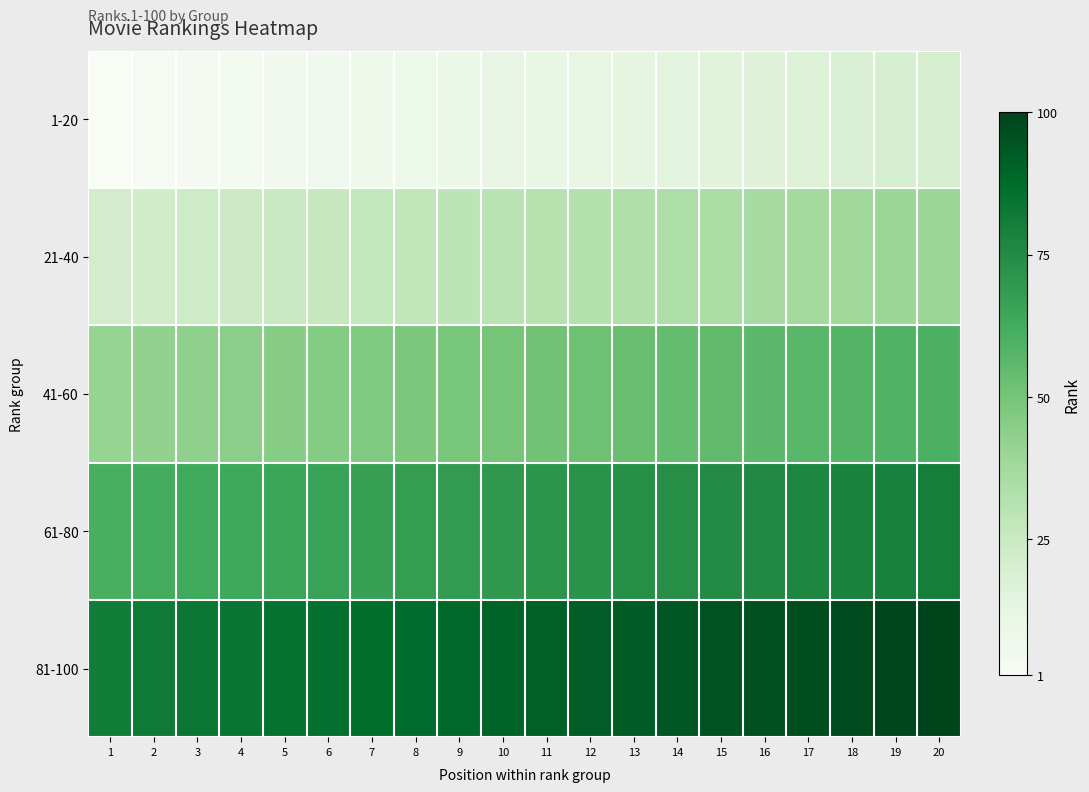

Which has a higher value, 14 or 18?

18